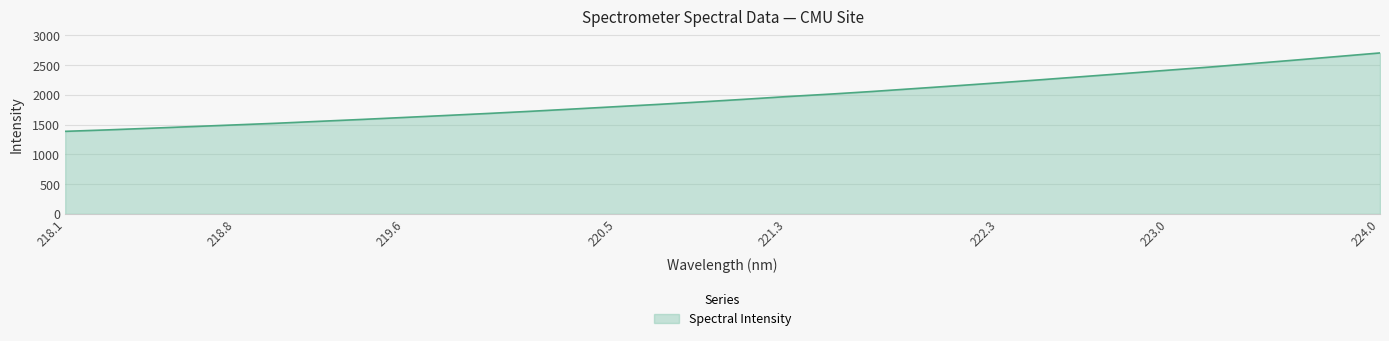

What is the greatest value displayed?

2705.9